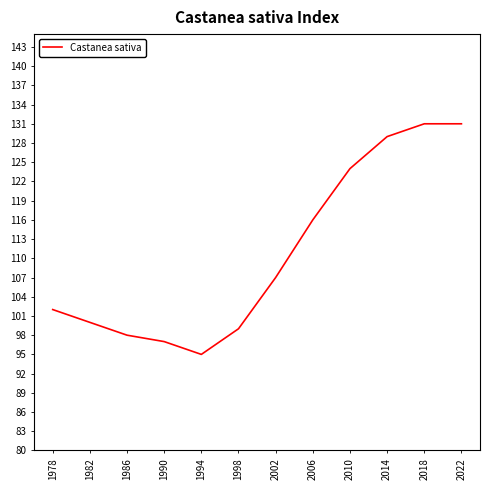

The chart shows a value of 158 at 1994. True or false?

False